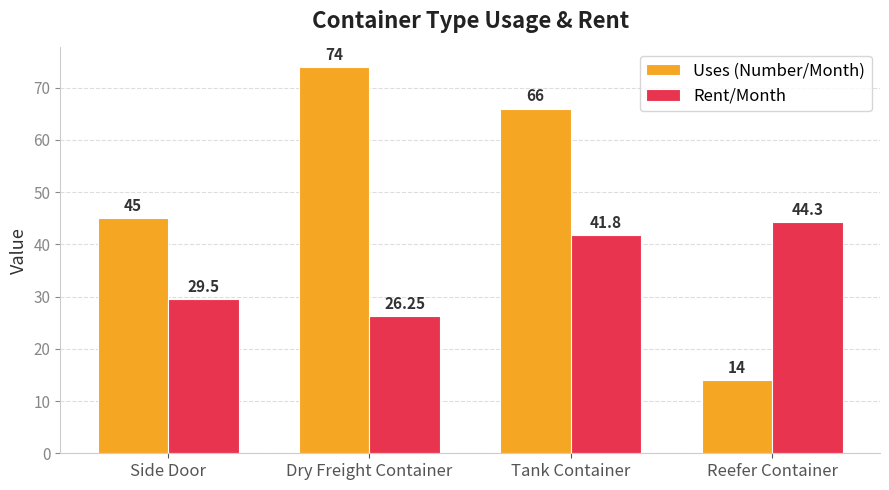

Which series has the widest spread of values?

Uses (Number/Month)